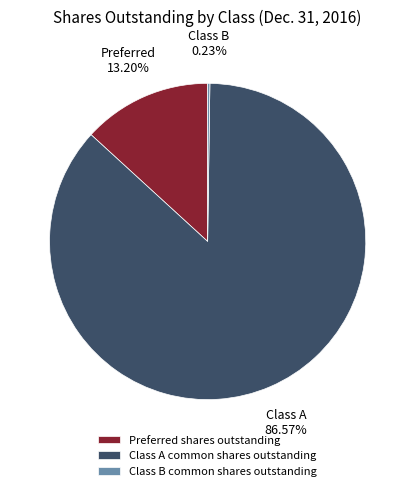

What is the largest slice in the pie chart?

Class A common shares outstanding